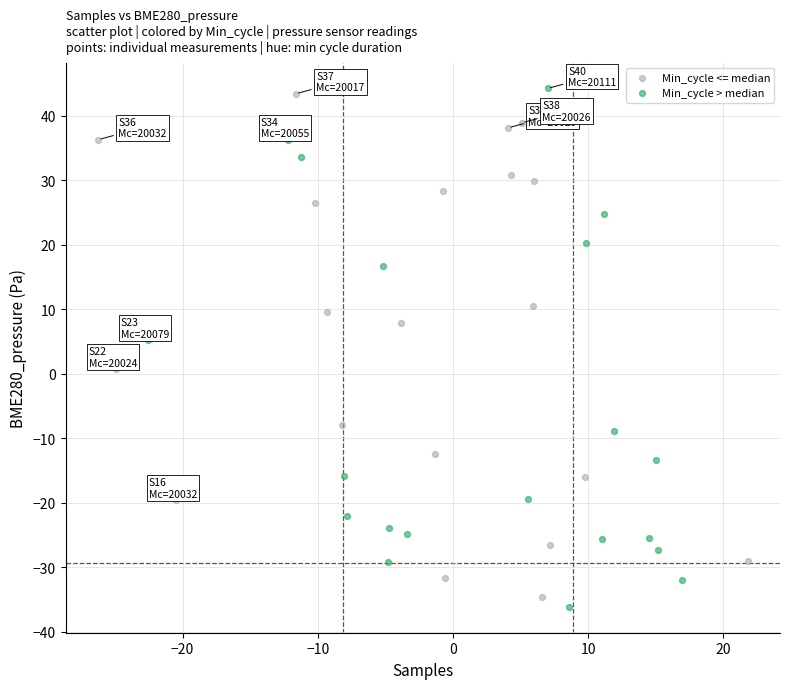

What are all the series names shown in the legend?

Min_cycle <= median, Min_cycle > median